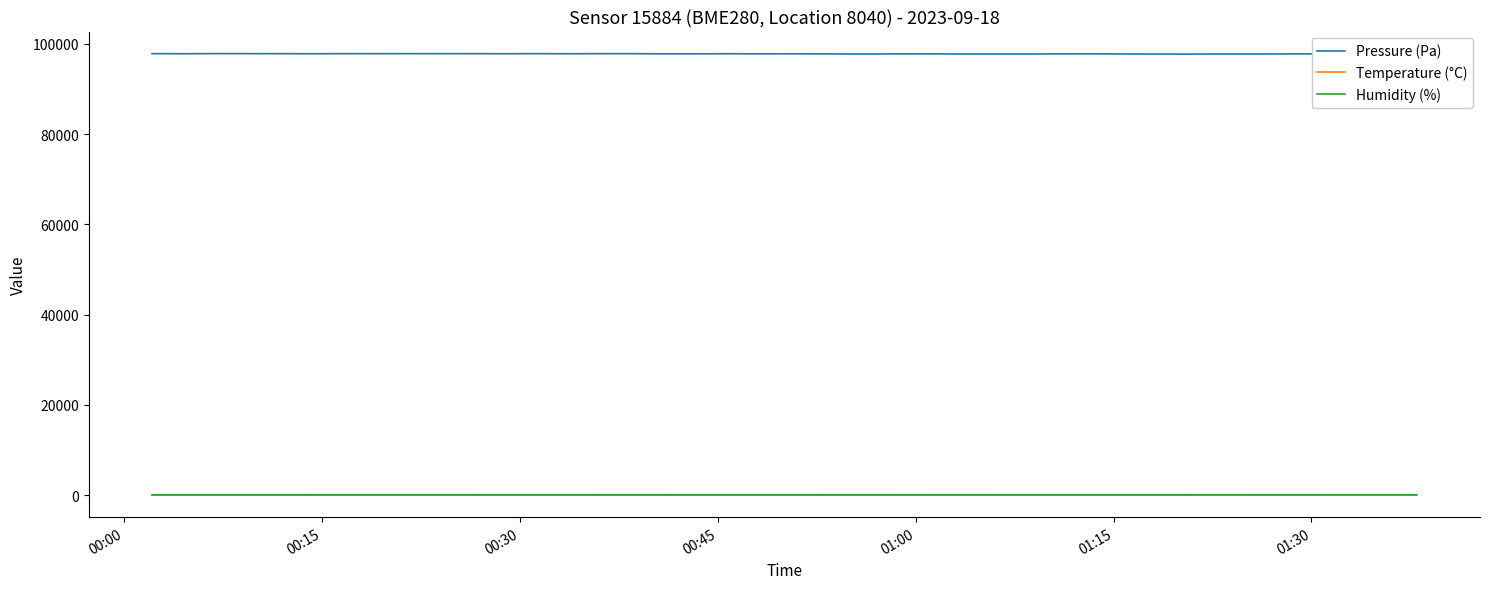

Read the Humidity (%) value at 01:15.

87.0